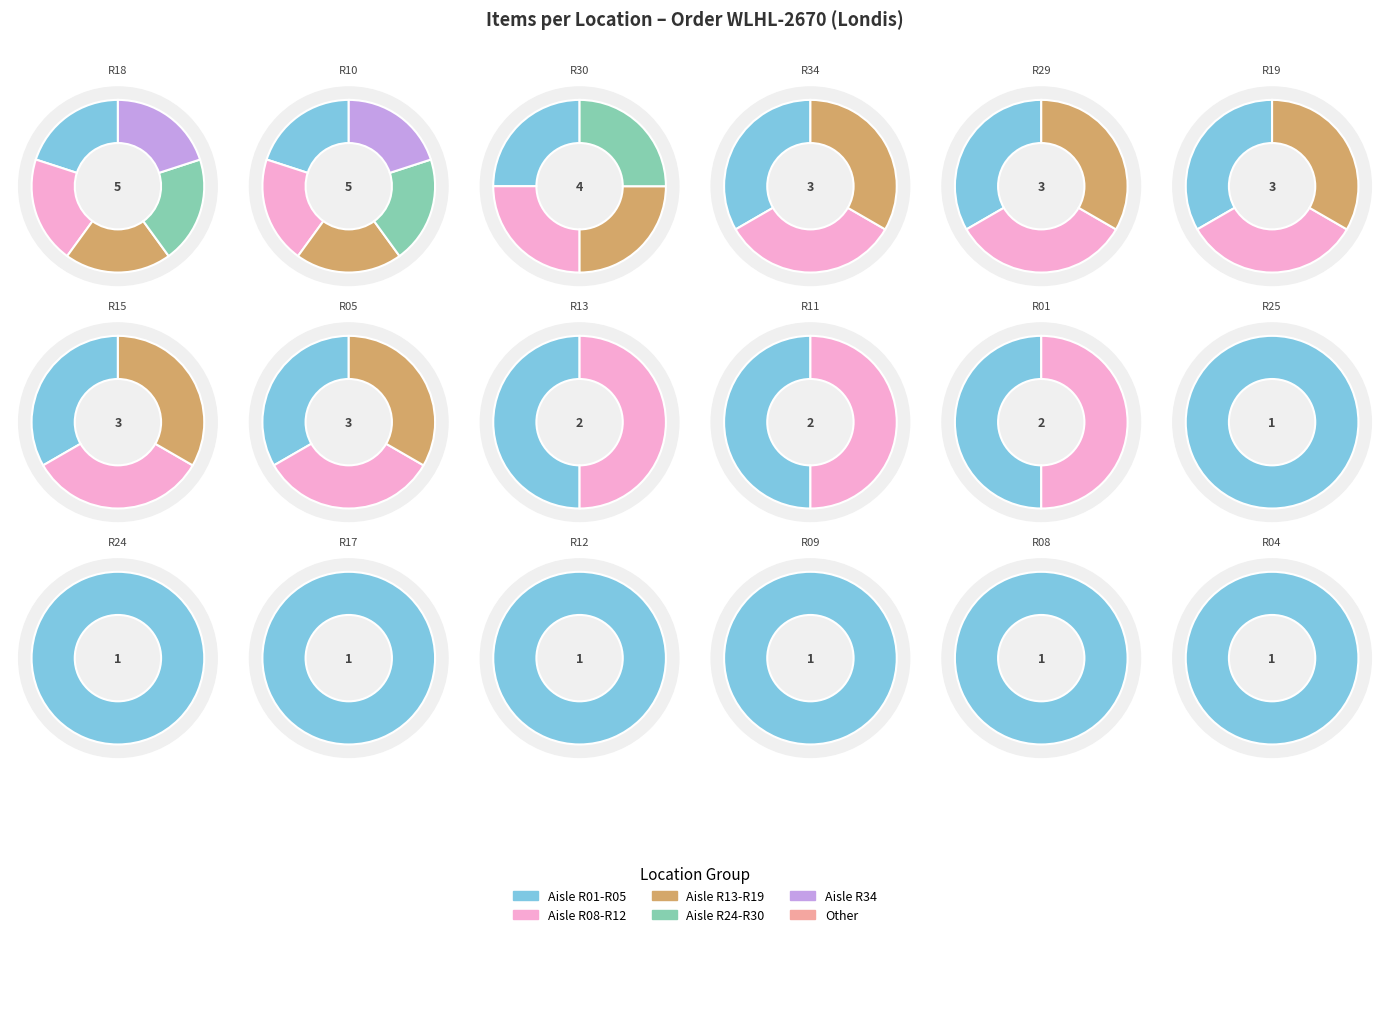

What portion of the pie excludes R05?

92.9%